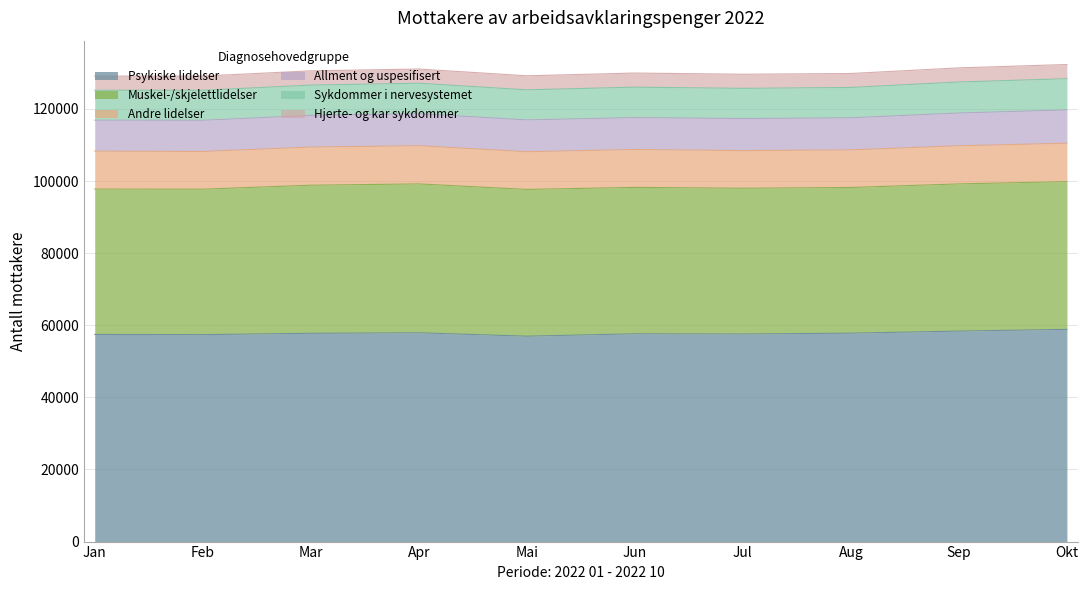

List the labels in order of Andre lidelser value, largest first.

Okt, Apr, Sep, Mar, Jan, Jun, Feb, Mai, Jul, Aug